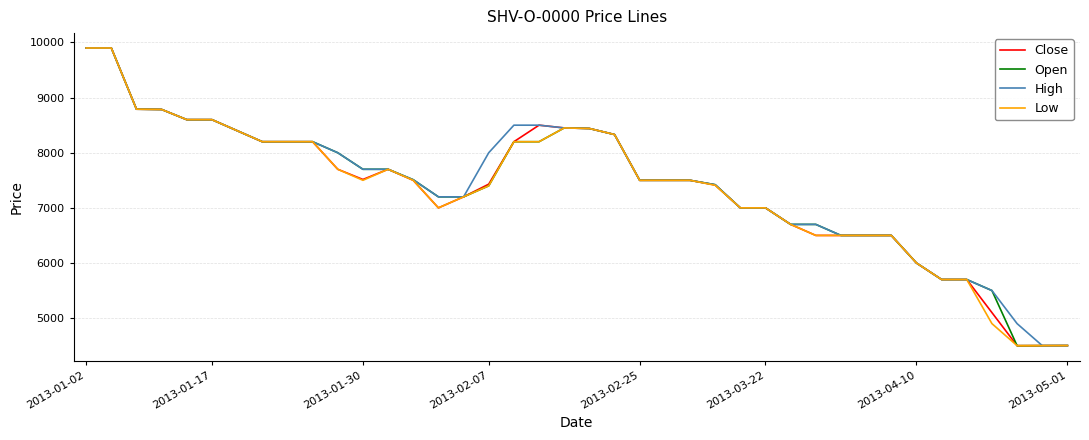

What is the maximum value for High?

9900